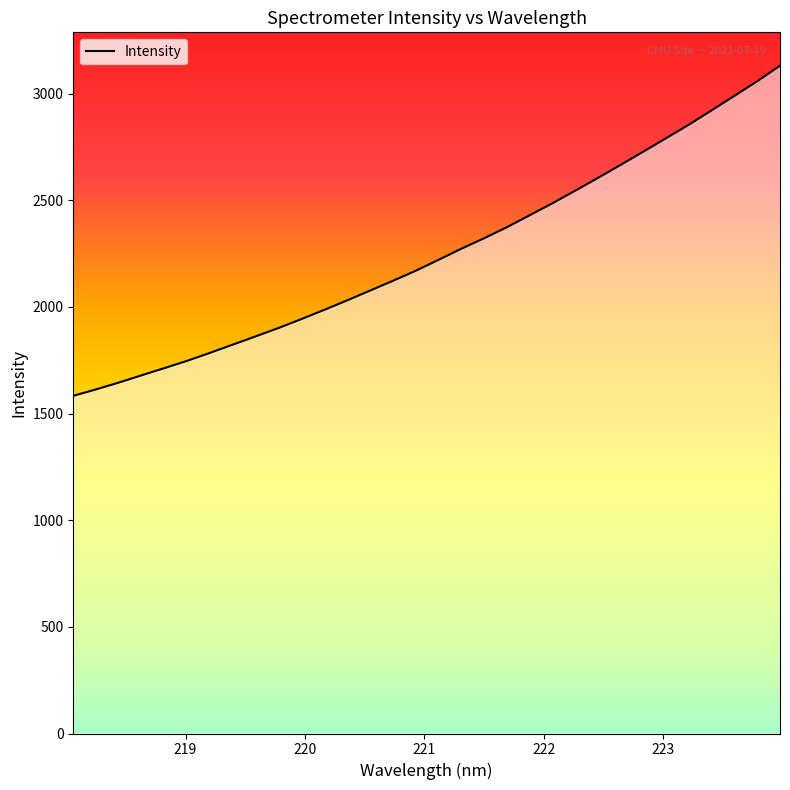

What is the greatest value displayed?

3130.2